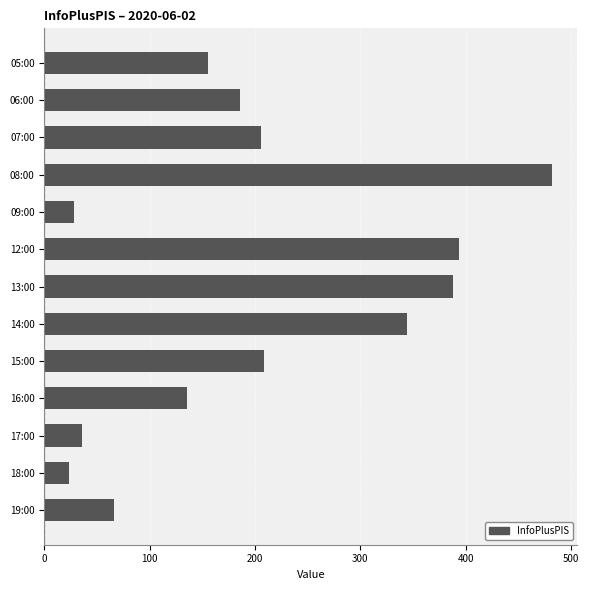

What is the average value?

204